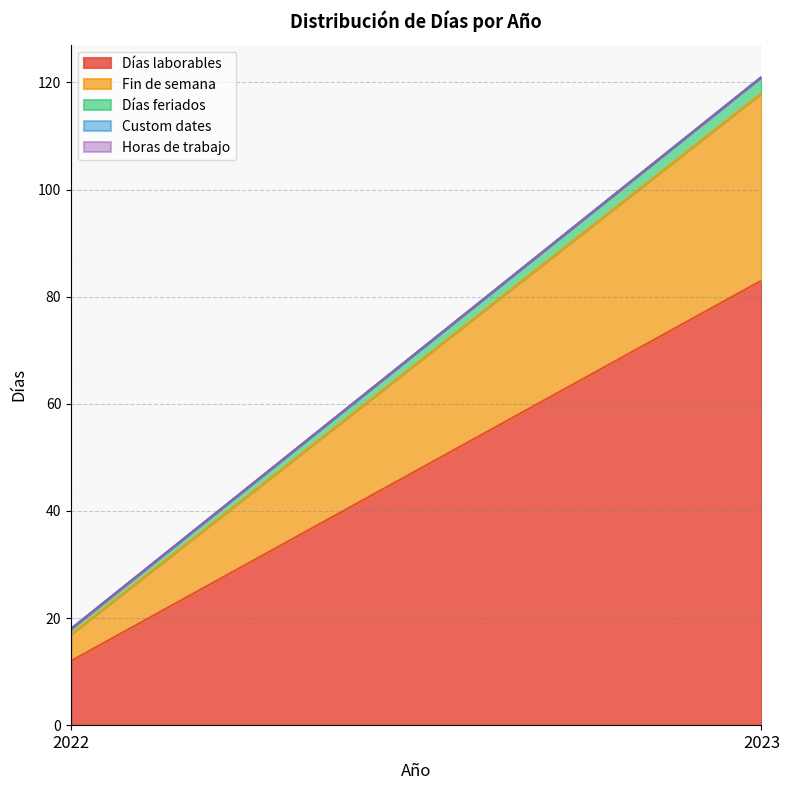

What is the value of the Días laborables point at the 2nd from the left?

83